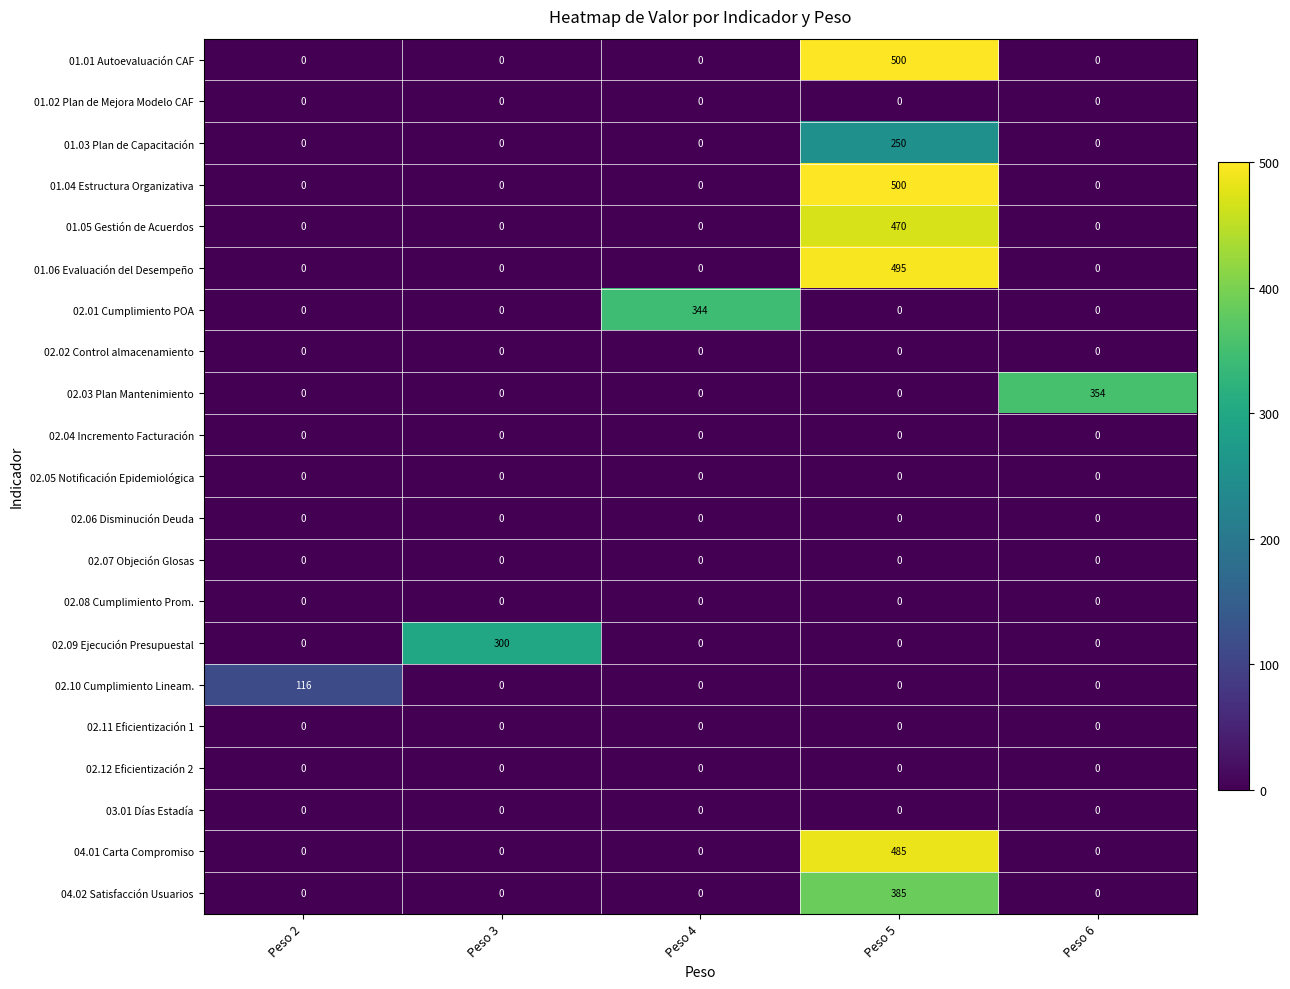

What is the spread (max minus min) of values at Peso 2?

116